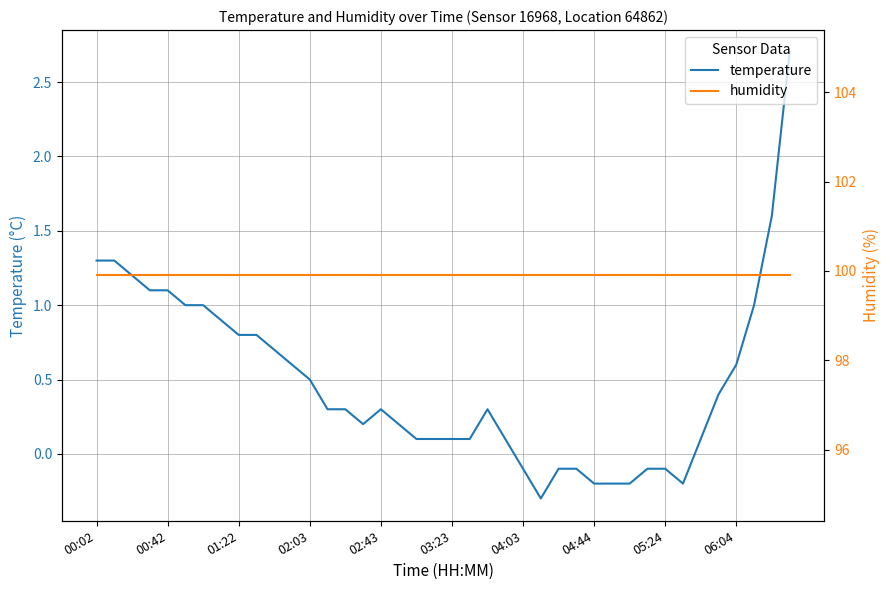

At which label is humidity closest to 99?

00:02